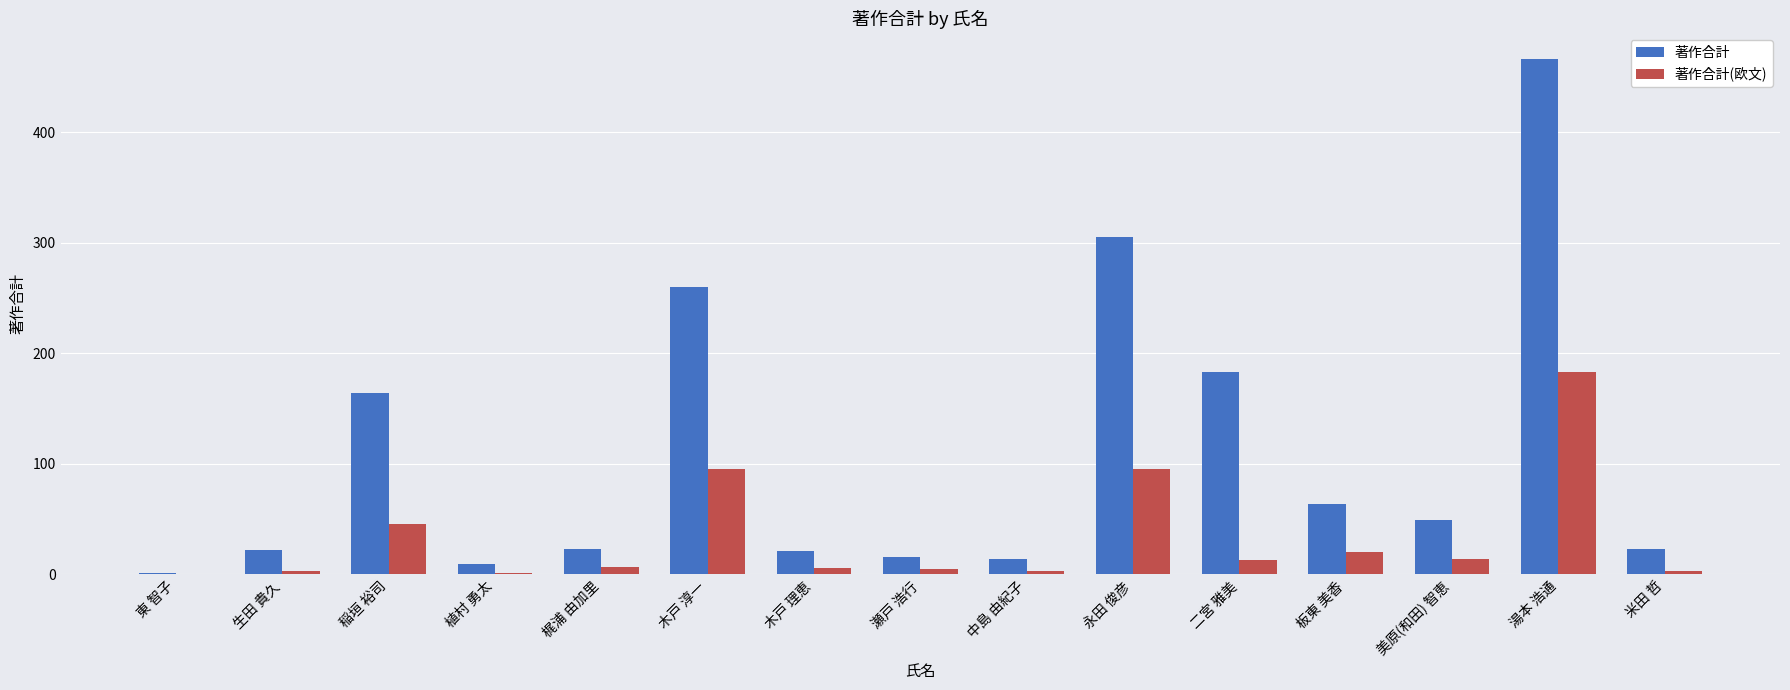

At which label is 著作合計 closest to 233?

木戸 淳一